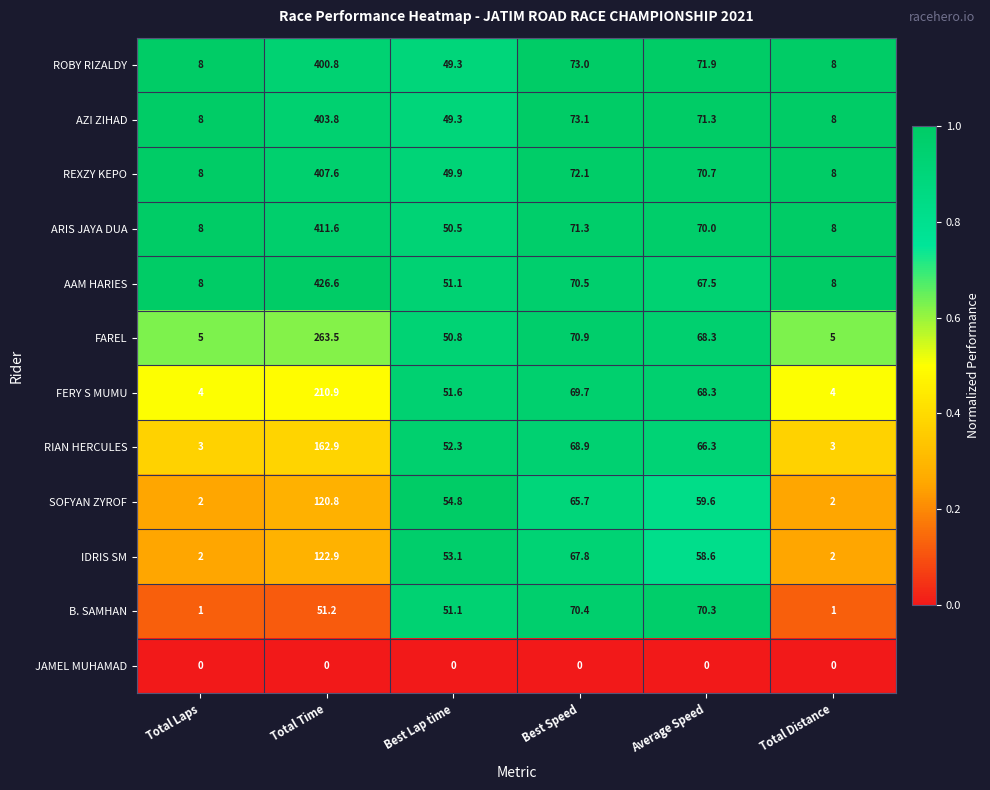

What is the average value of the AAM HARIES series?

105.3